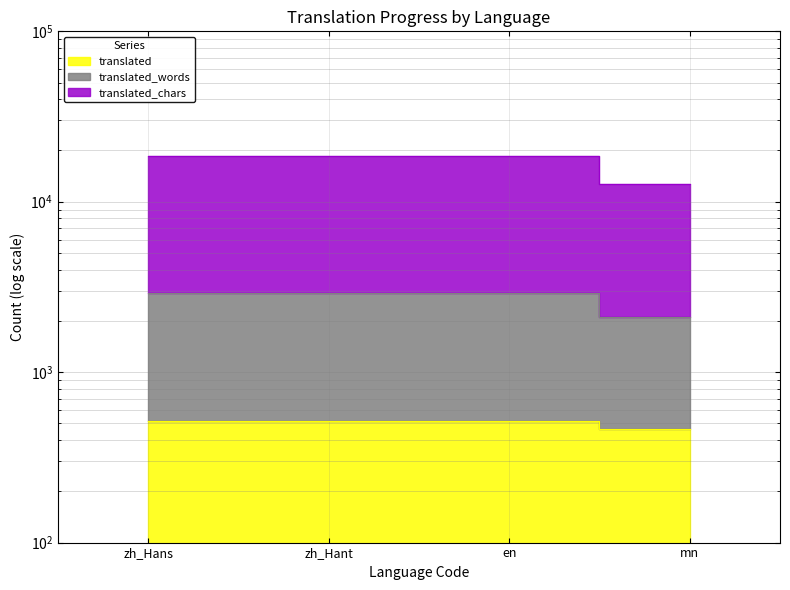

What is the average value of the translated_words series?

2709